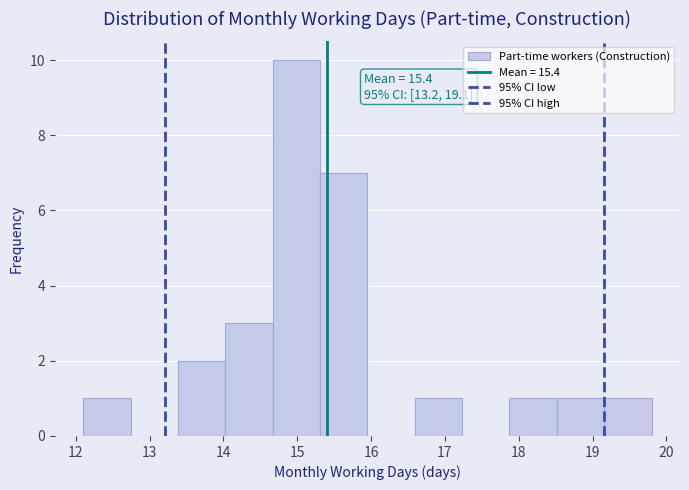

Over which range of the x-axis is the bar tallest?

14.7 to 15.3